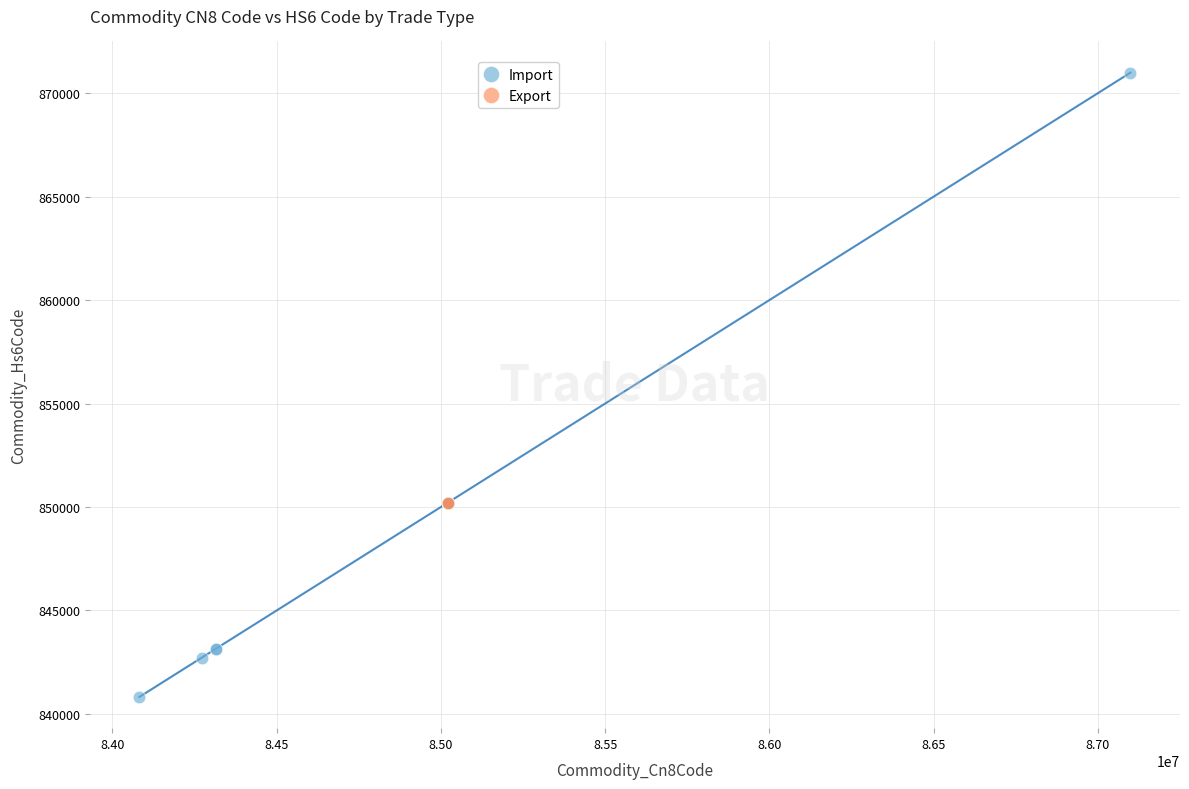

What are all the series names shown in the legend?

Import, Export